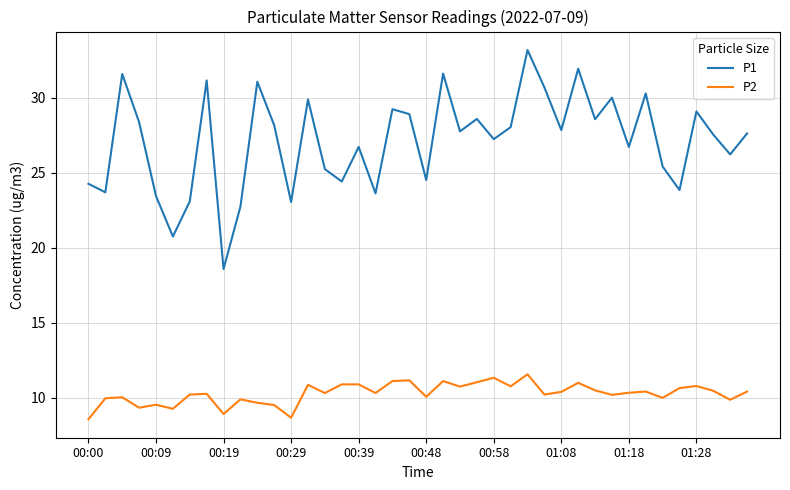

What is the difference between the maximum and minimum values in the P2 series?

3.0